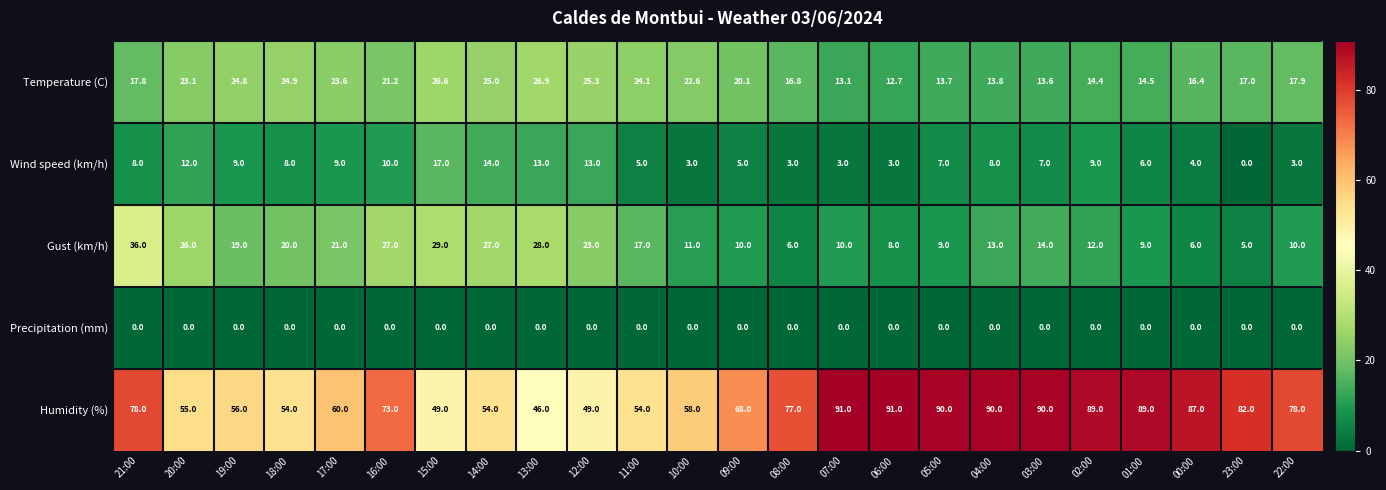

What is the minimum value for Humidity (%)?

46.0